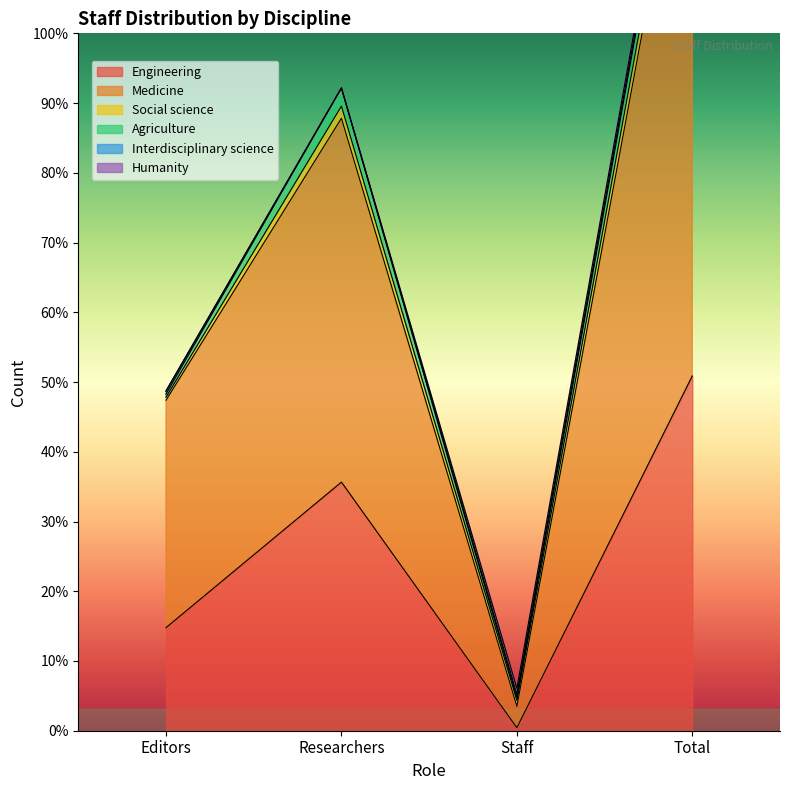

True or false: Medicine and Agriculture intersect in this chart.

False